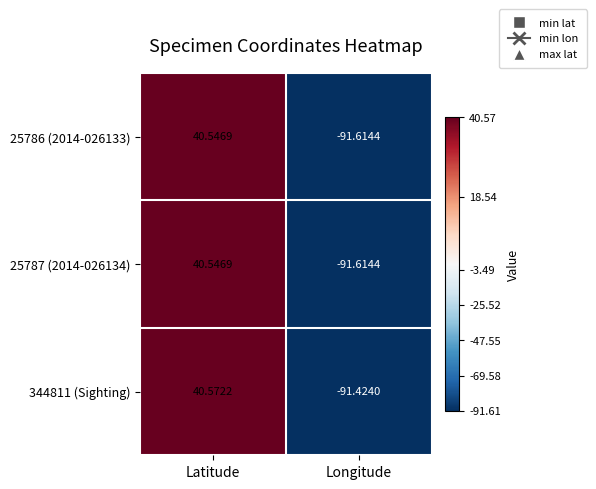

List the labels in order of 25787 (2014-026134) value, smallest first.

Longitude, Latitude